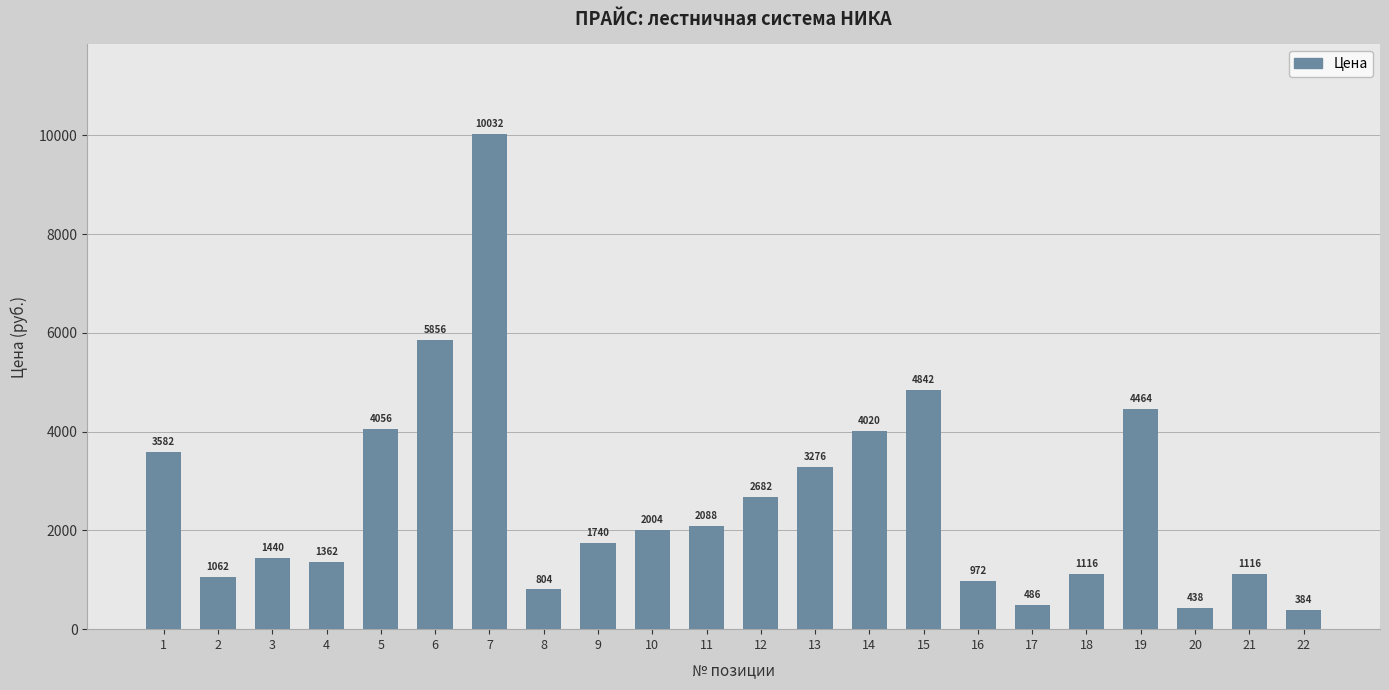

What is the average value?

2628